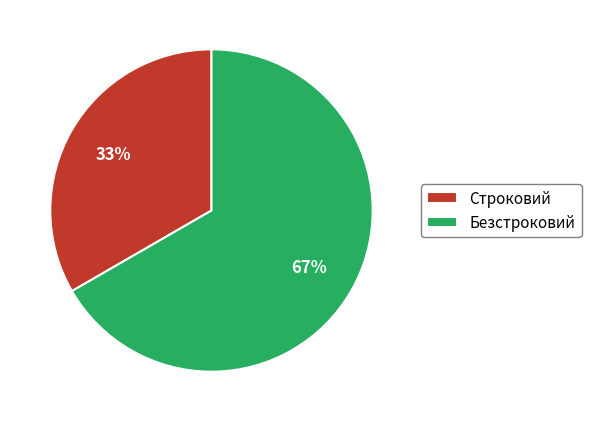

Is it true that Безстроковий is 77% of the pie?

False